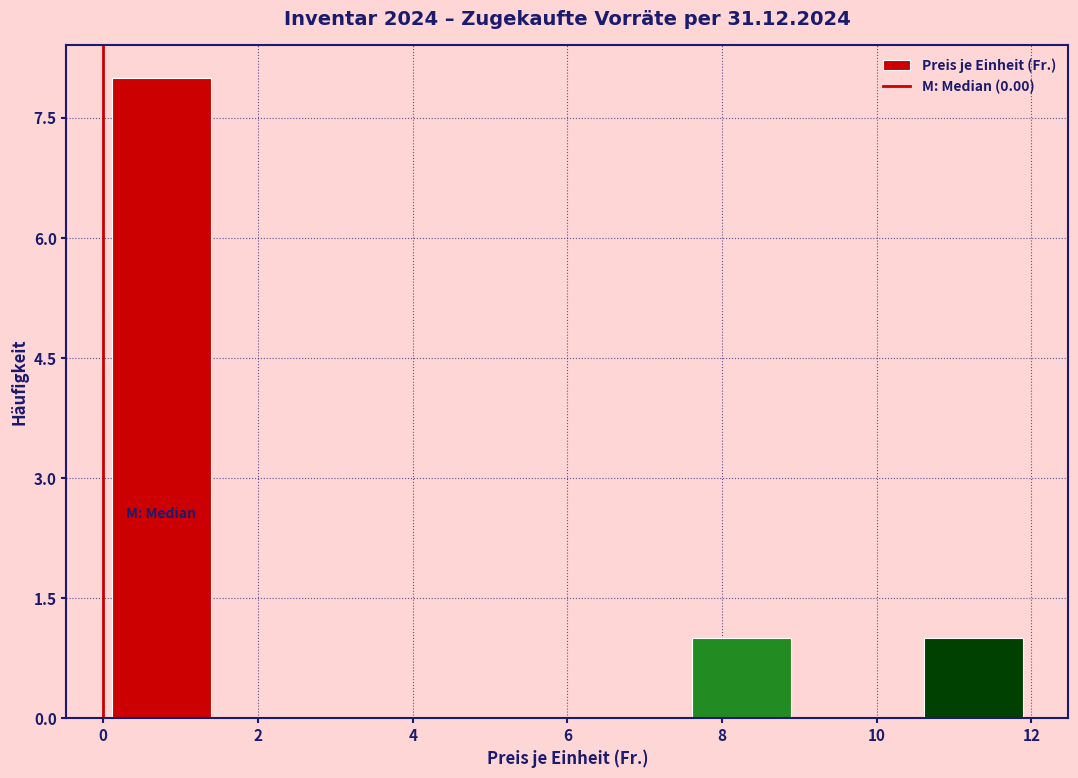

Reading left to right, transcribe this chart: for each bar, give the range it covers on the x-axis and its height. Neither the bar edges nor the heights are printed on the chart, so give them approximately, as read against the axes.

0.0 to 1.5: 8
1.5 to 3.0: 0
3.0 to 4.5: 0
4.5 to 6.0: 0
6.0 to 7.5: 0
7.5 to 9.0: 1
9.0 to 10.5: 0
10.5 to 12.0: 1